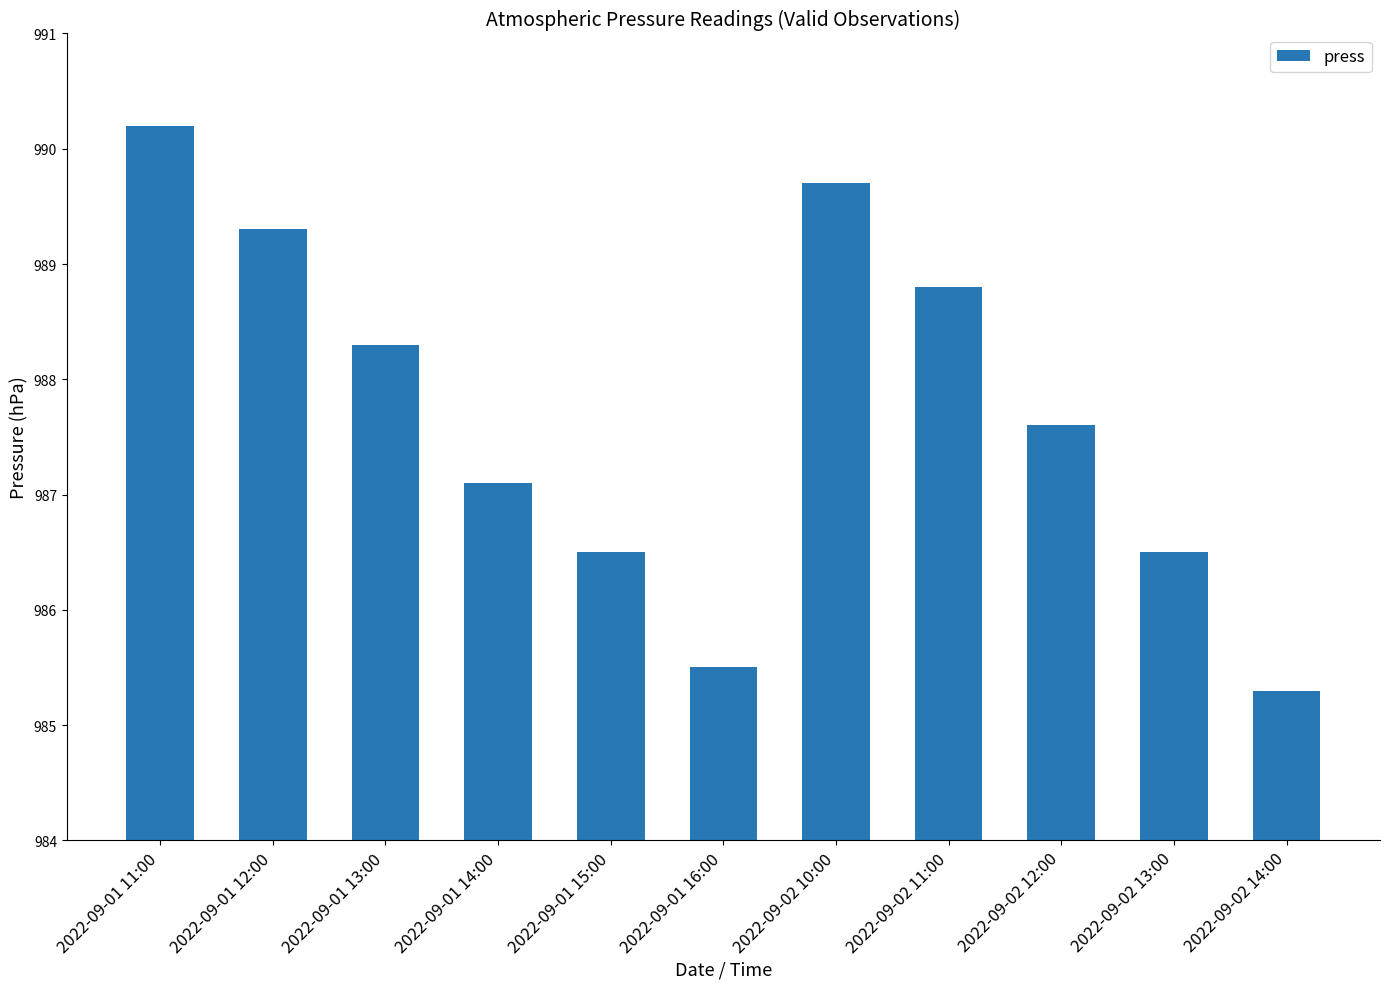

What is the average value?

987.7